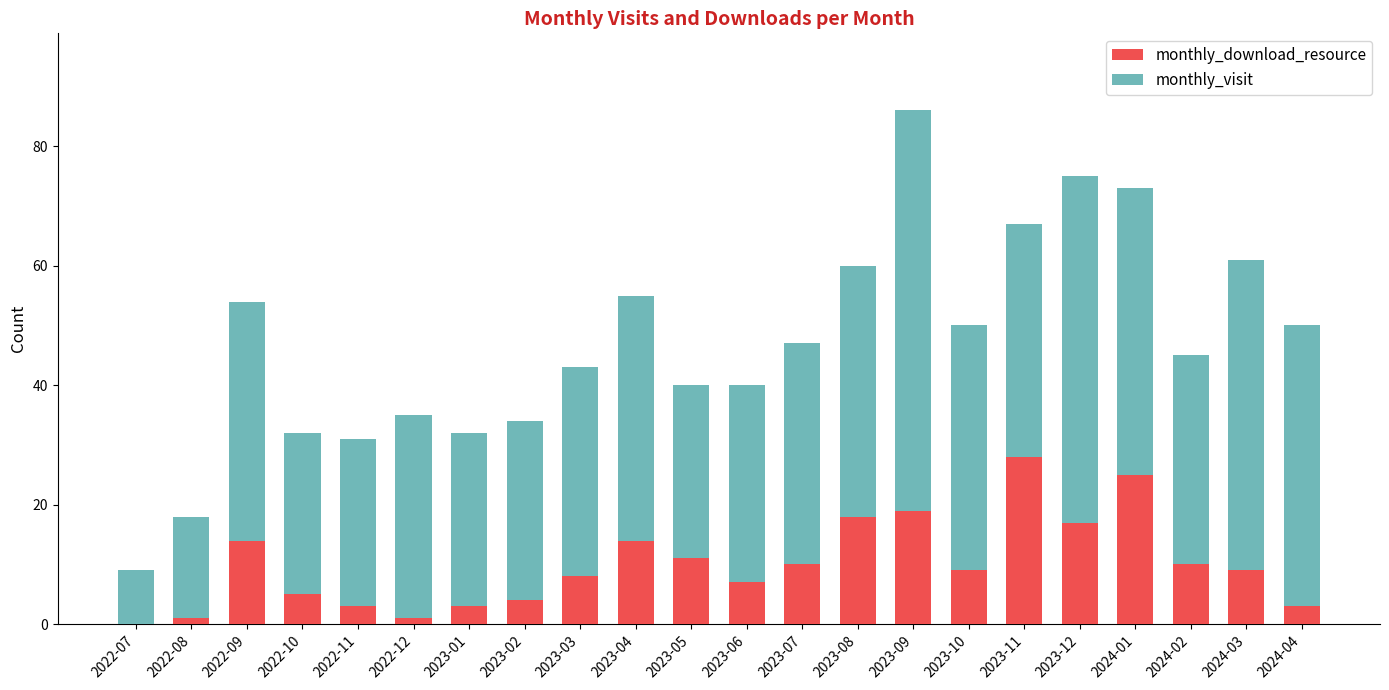

What is the total value across all series at 2023-11?

67